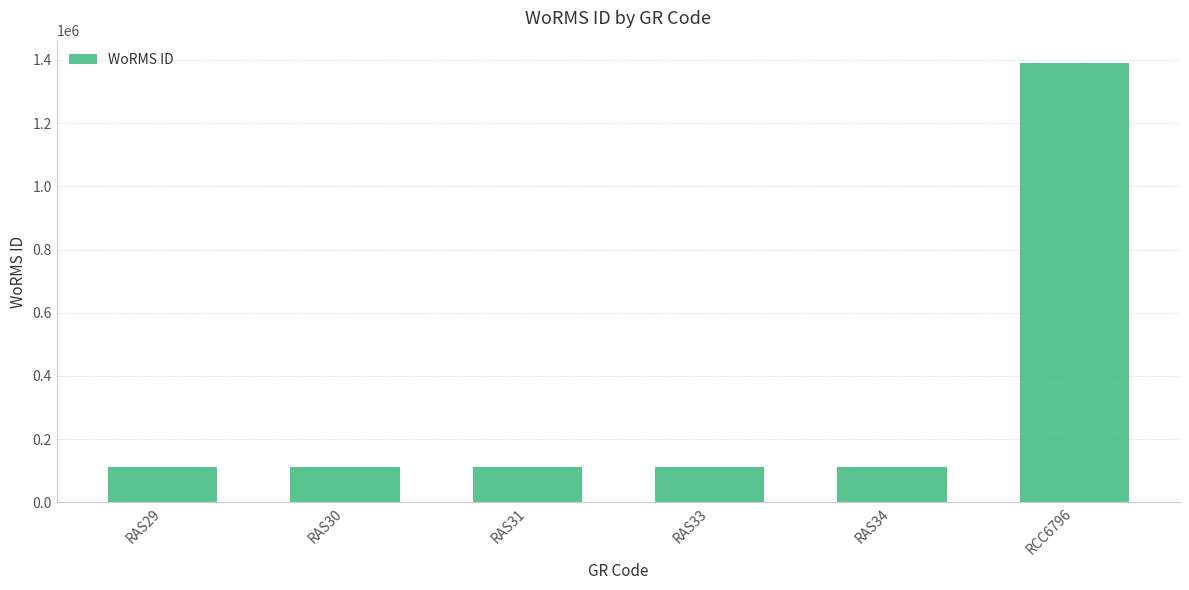

What is the maximum value shown in the chart?

1391477